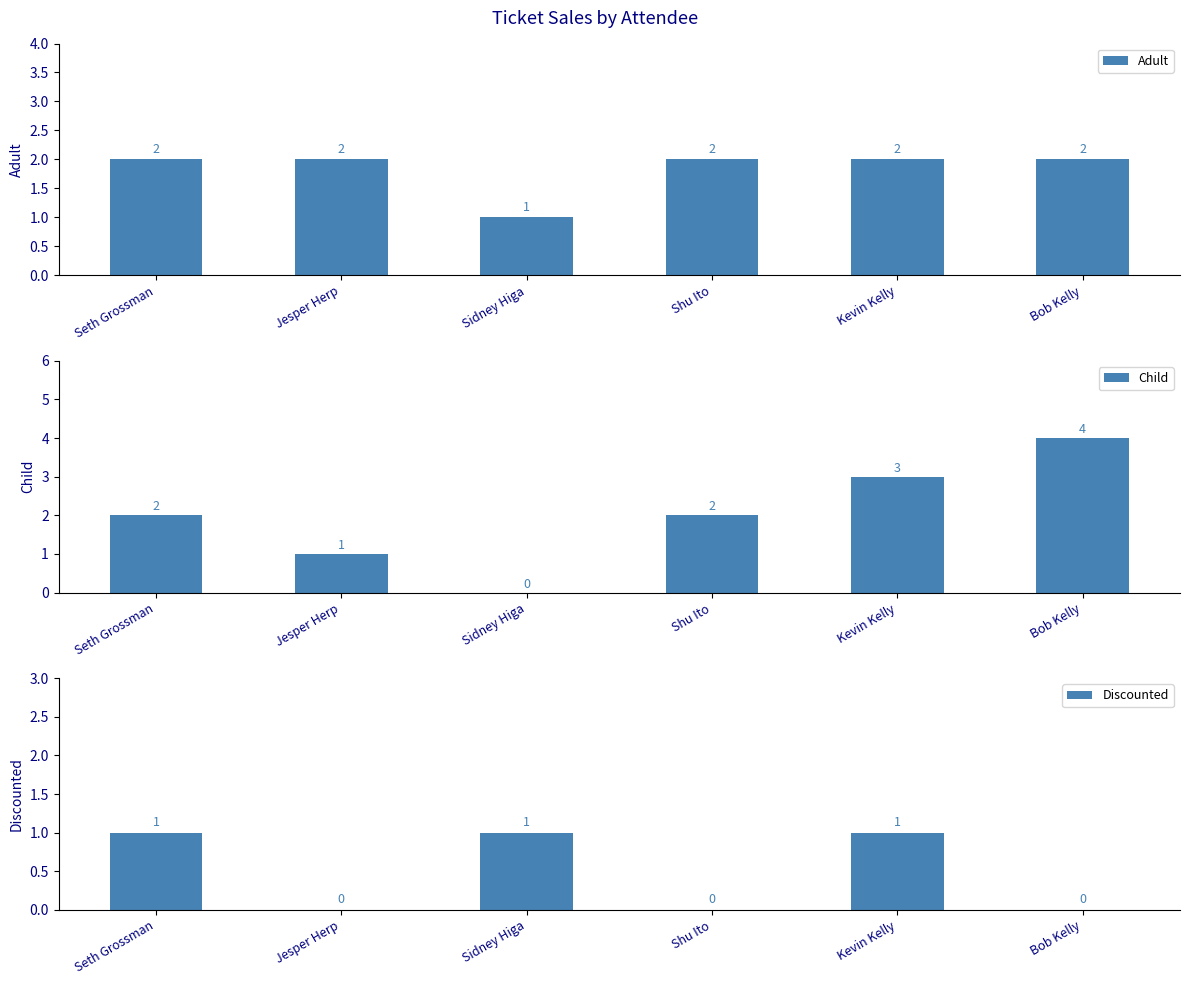

Reading left to right, what are all the values shown in this chart?

Adult: 2	2	1	2	2	2
Child: 2	1	0	2	3	4
Discounted: 1	0	1	0	1	0